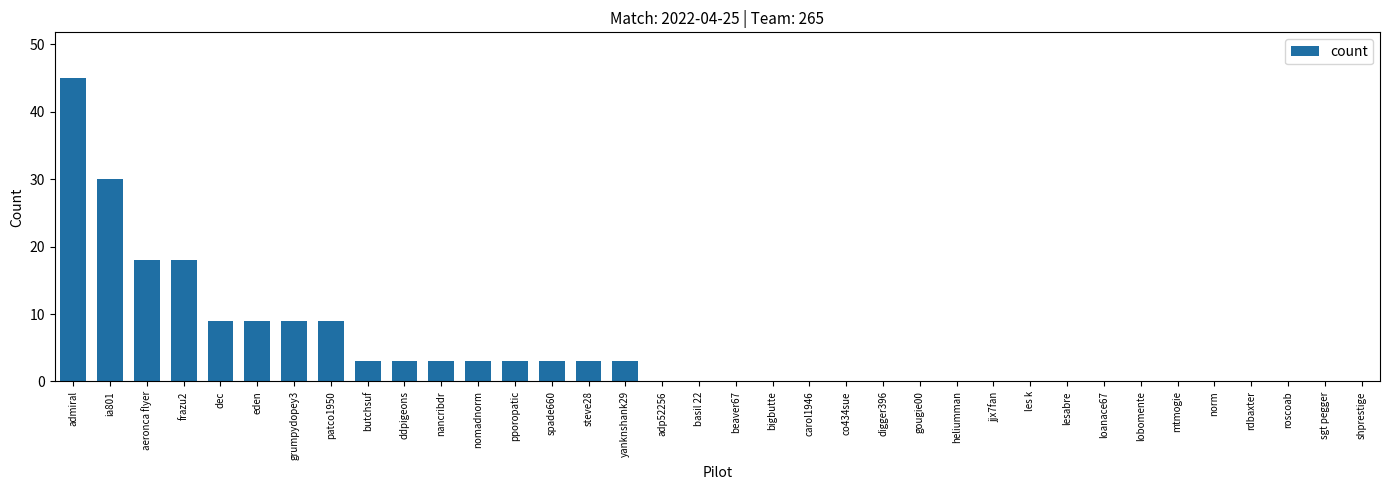

The value at roscoab is -28. True or false?

False